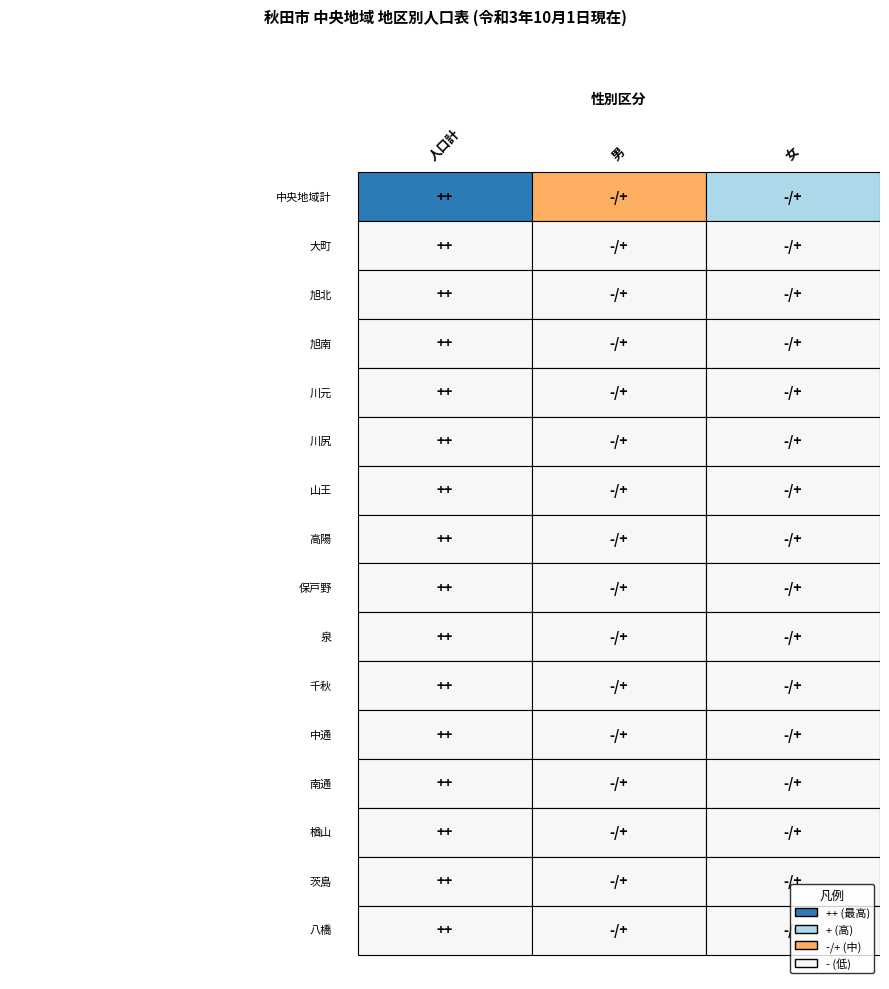

Between 1 and 2, which series saw the biggest shift?

中央地域計